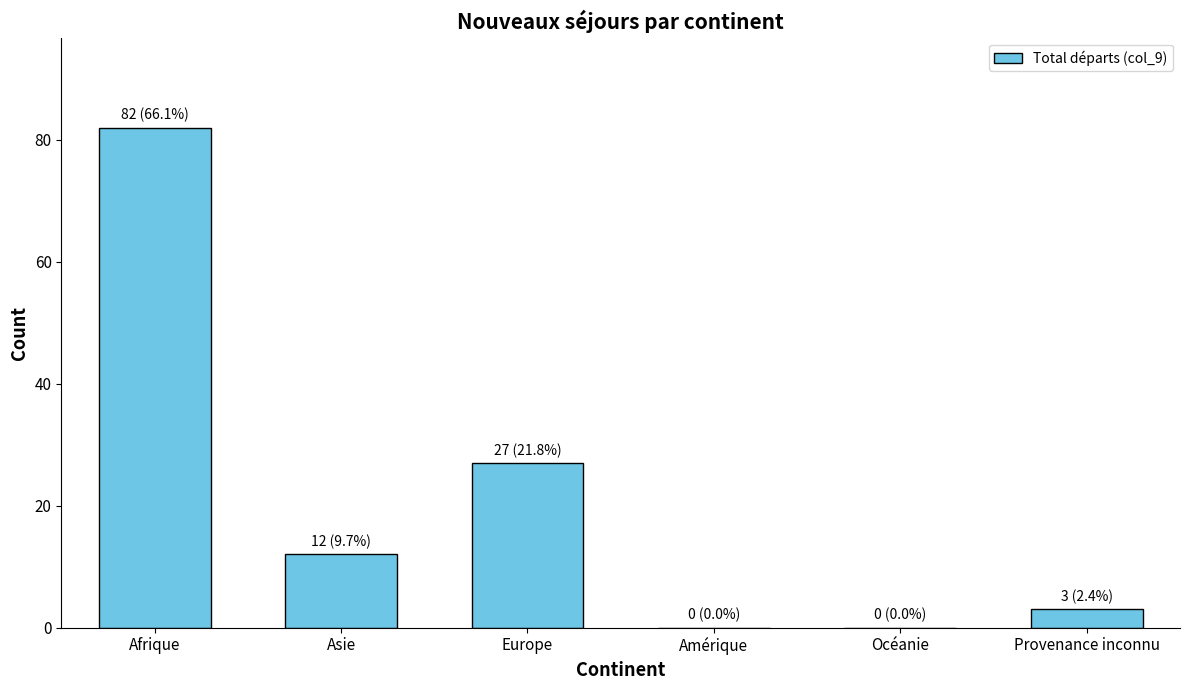

What is the maximum value shown in the chart?

82